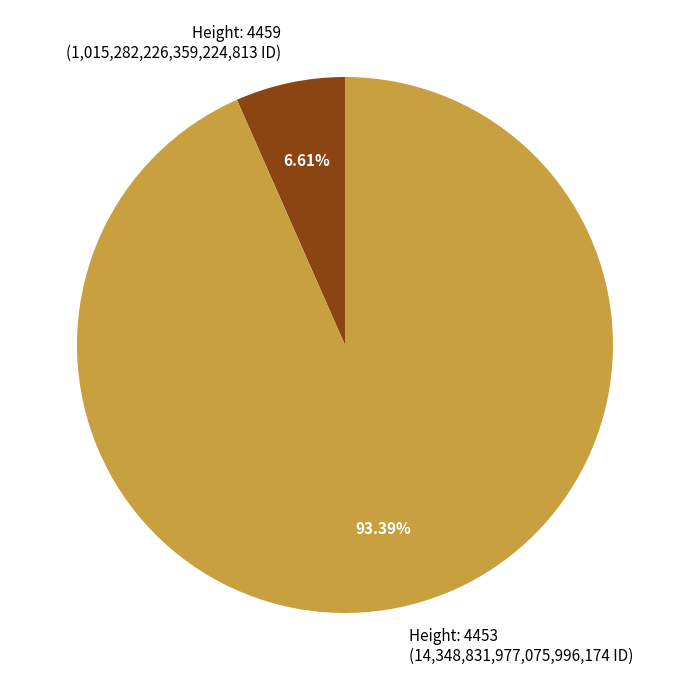

Is there a majority slice in this chart?

Yes